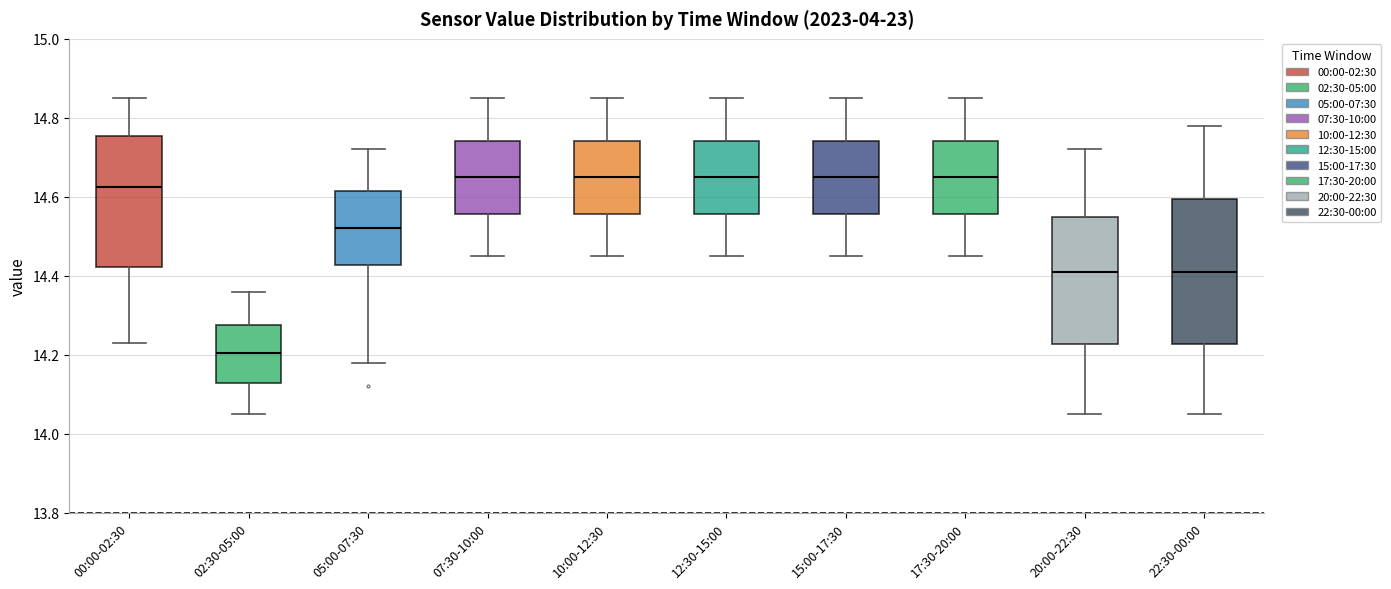

Where is the lower edge of the box for 10:00-12:30 on the y-axis? The values are not printed on the chart, so give them approximately, as read against the axis.

14.56